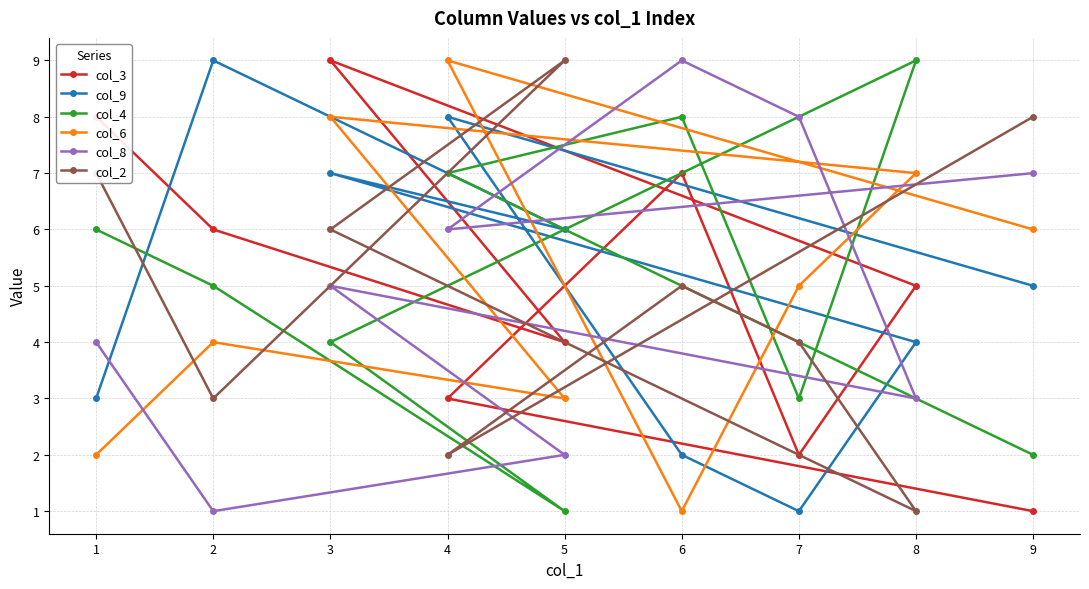

What are all the series names shown in the legend?

col_3, col_9, col_4, col_6, col_8, col_2